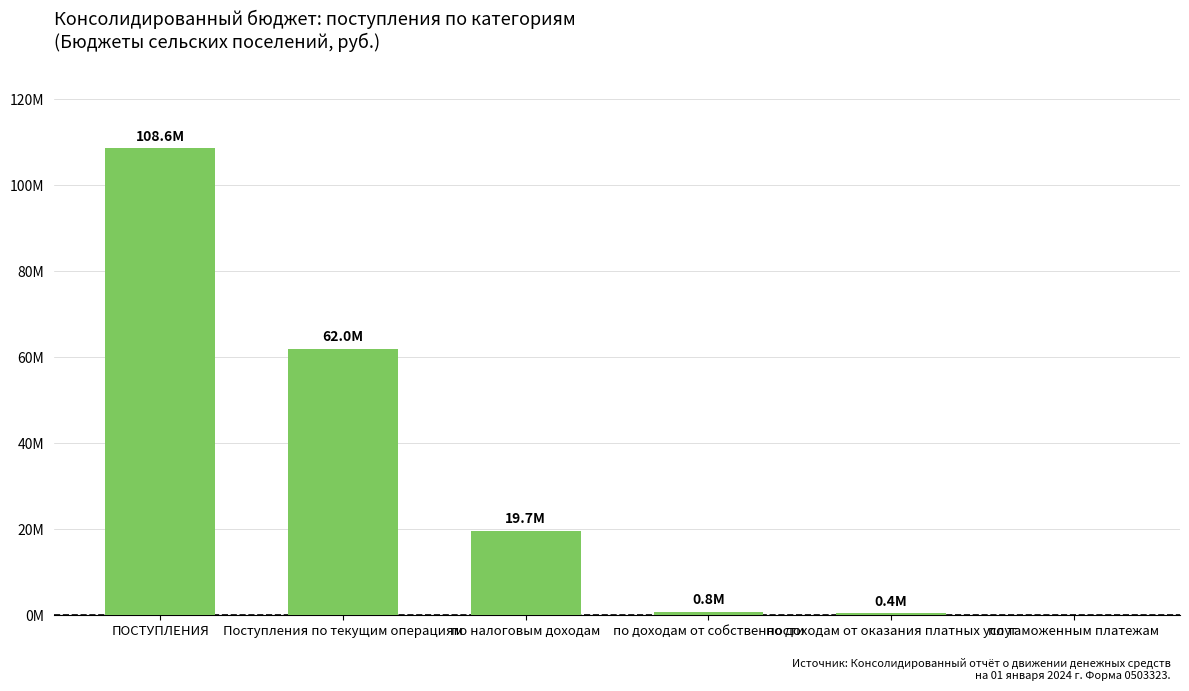

Are the bars horizontal?

No